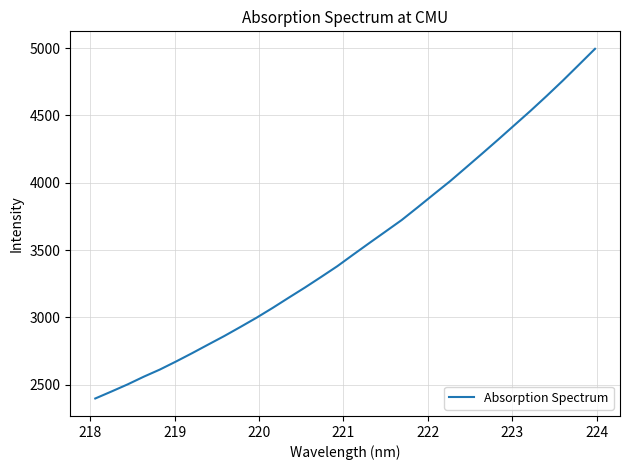

What is the maximum value shown in the chart?

4994.0